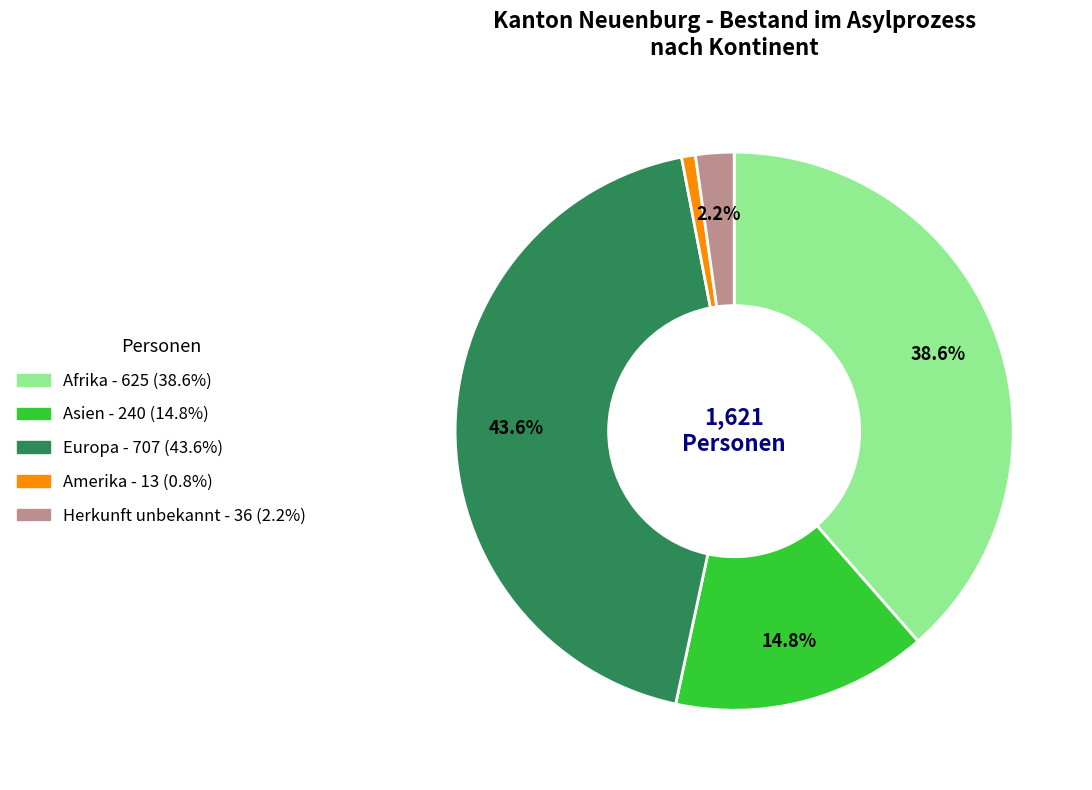

Is there a majority slice in this chart?

No